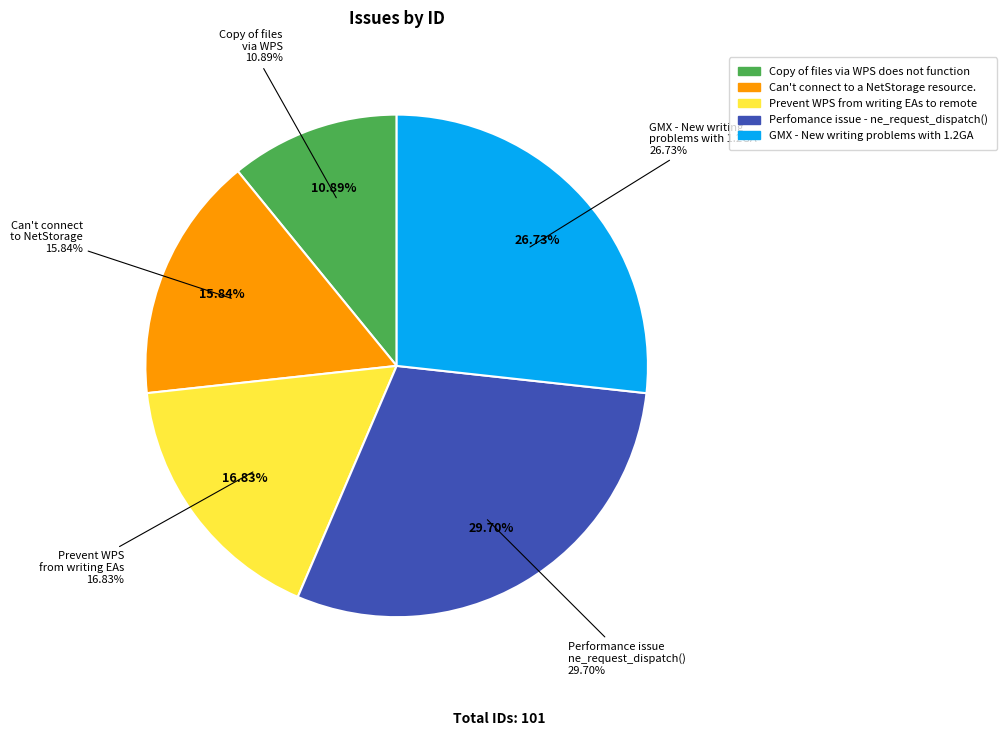

The Can't connect to a NetStorage resource. slice represents 16% of the pie. True or false?

True